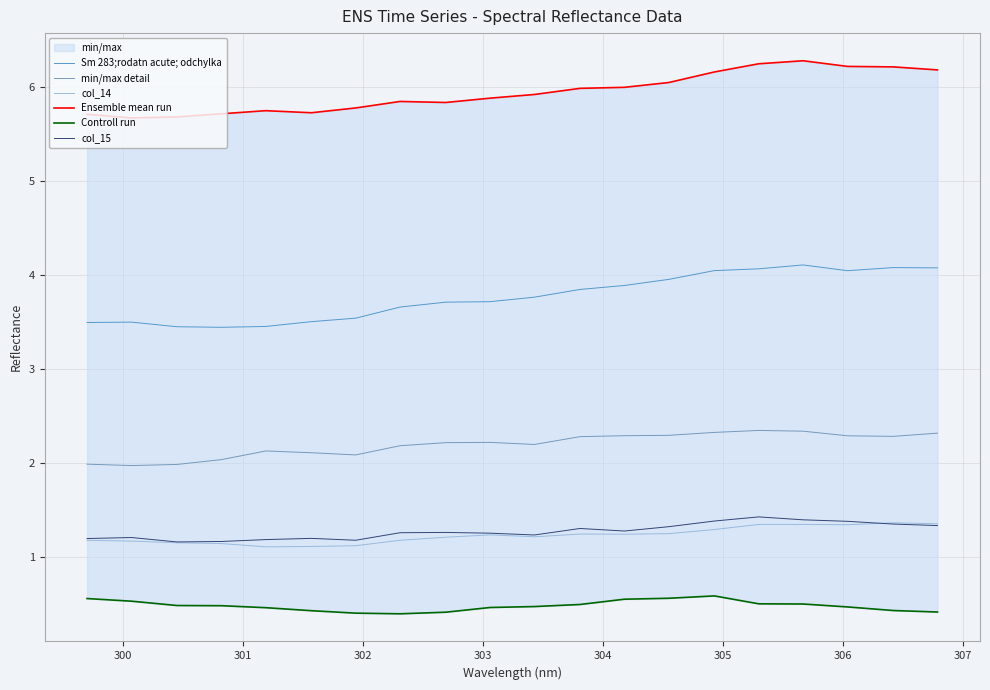

At which category does min/max detail reach its first local valley?

300